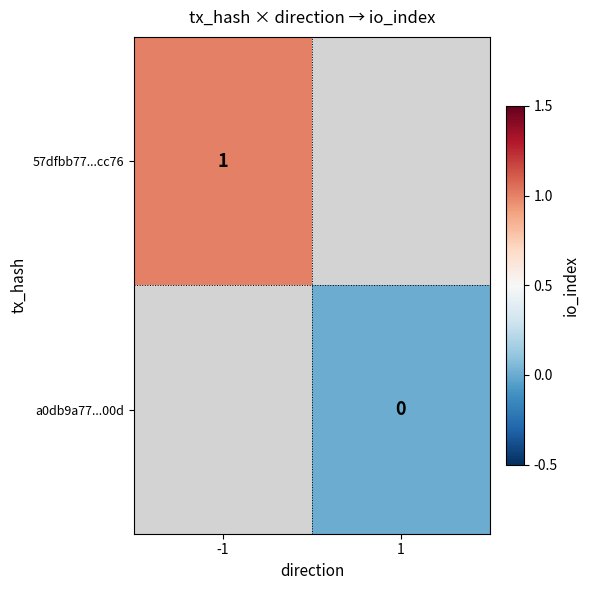

Is it true that 57dfbb77...cc76 equals 0 at -1?

False